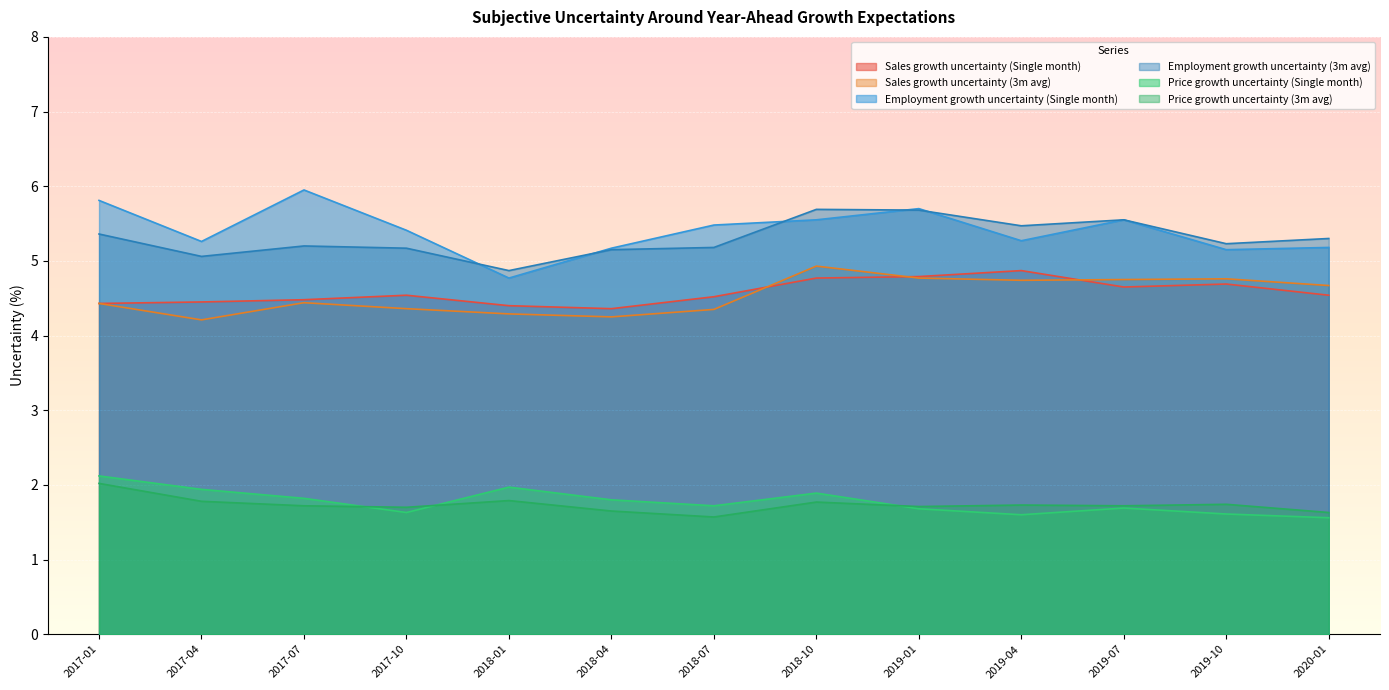

In Sales growth uncertainty (Single month), how many points are lower than both neighbors (excluding endpoints)?

2